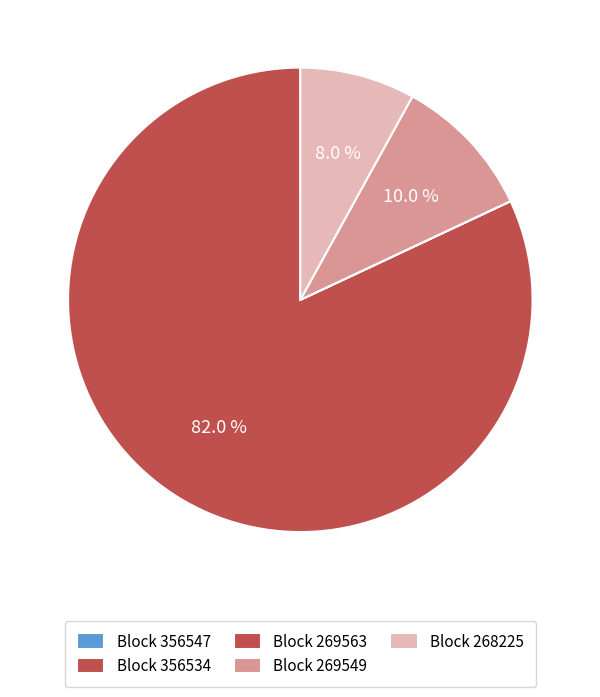

To the nearest percent, what is the difference between the largest and smallest slice percentages?

82%